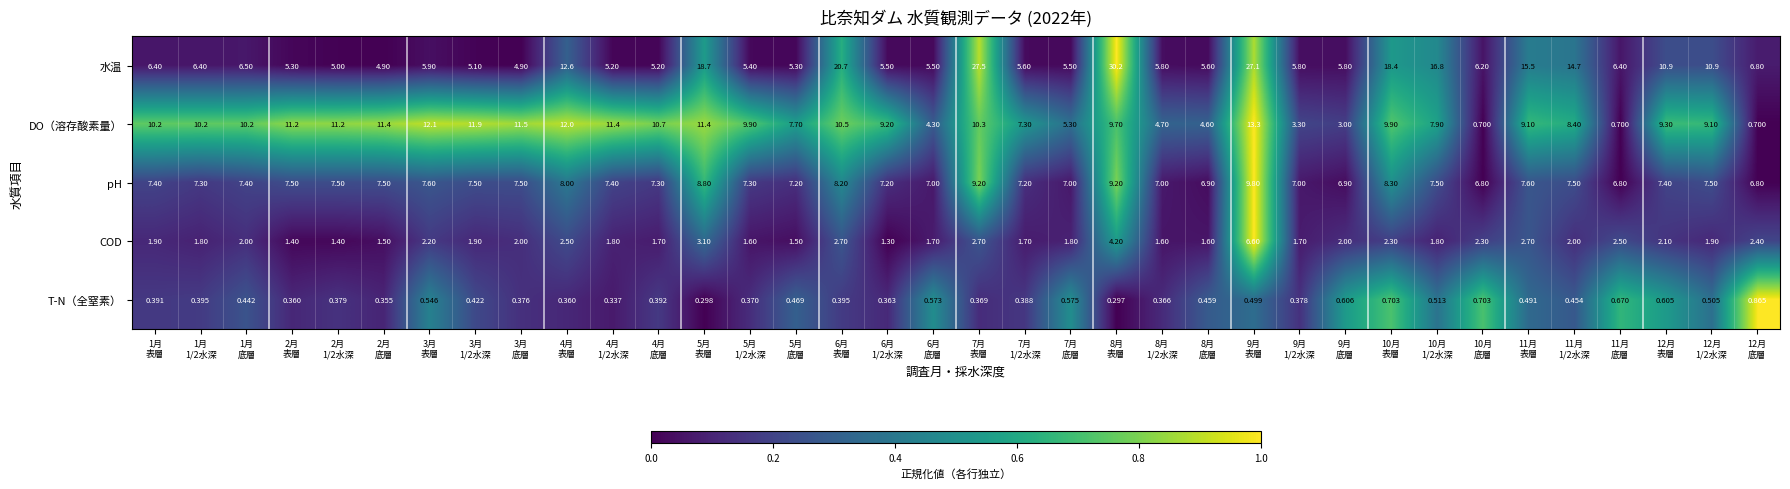

Which category has the lowest value across all series?

8月
表層